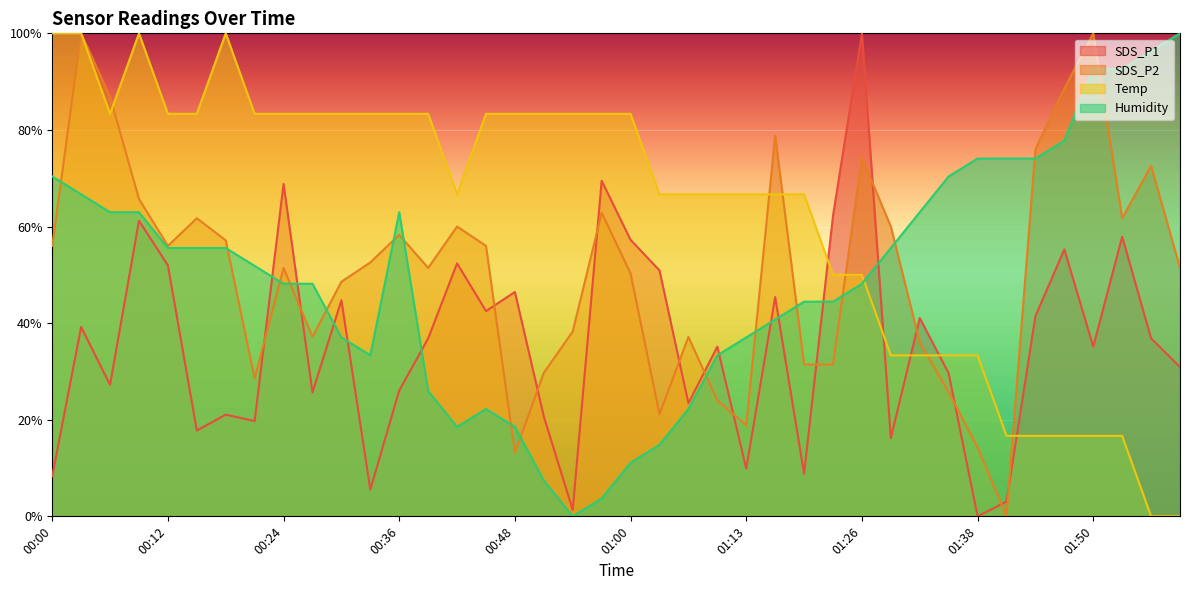

What are all the series names shown in the legend?

SDS_P1, SDS_P2, Temp, Humidity